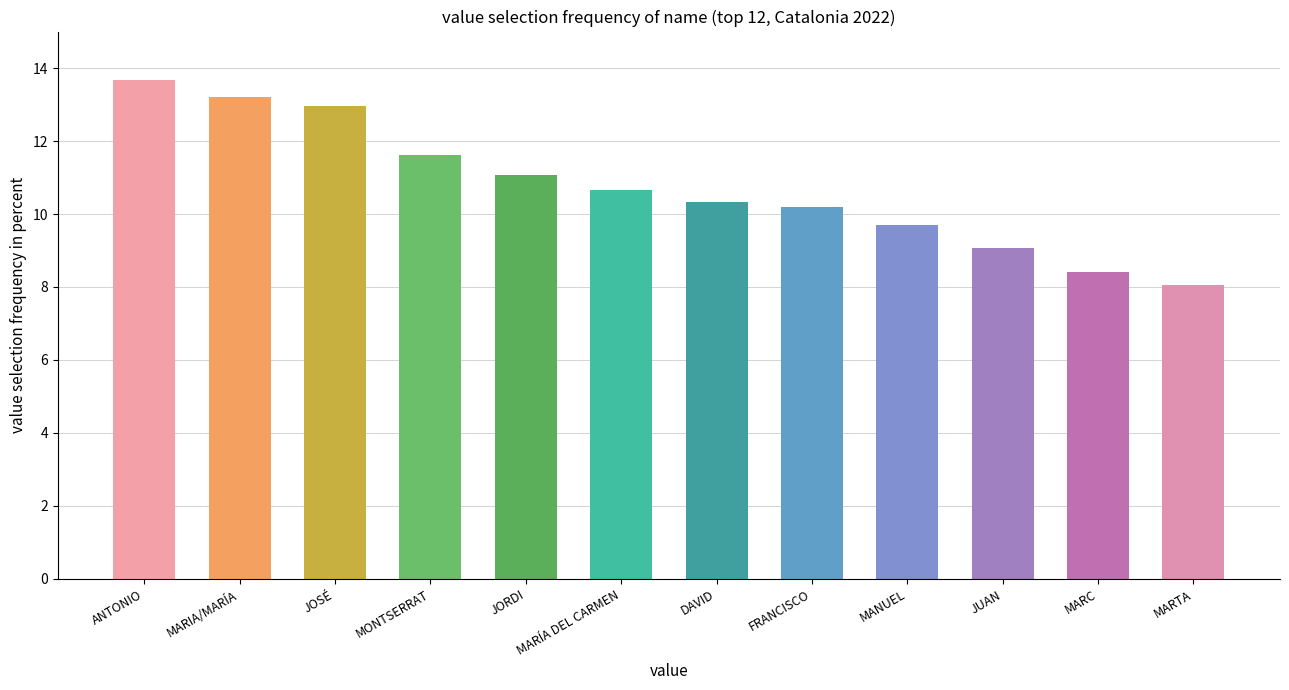

What is the difference between the maximum and second lowest values?

5.3